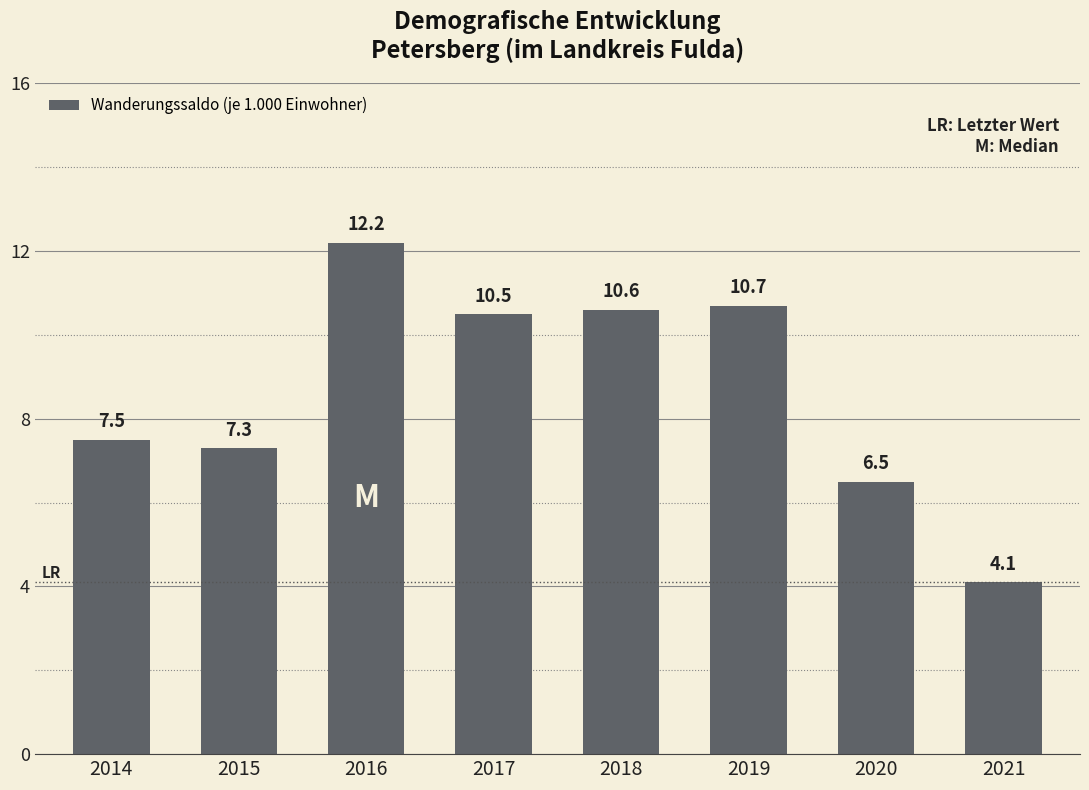

Rank the categories by value from highest to lowest.

2016, 2019, 2018, 2017, 2014, 2015, 2020, 2021